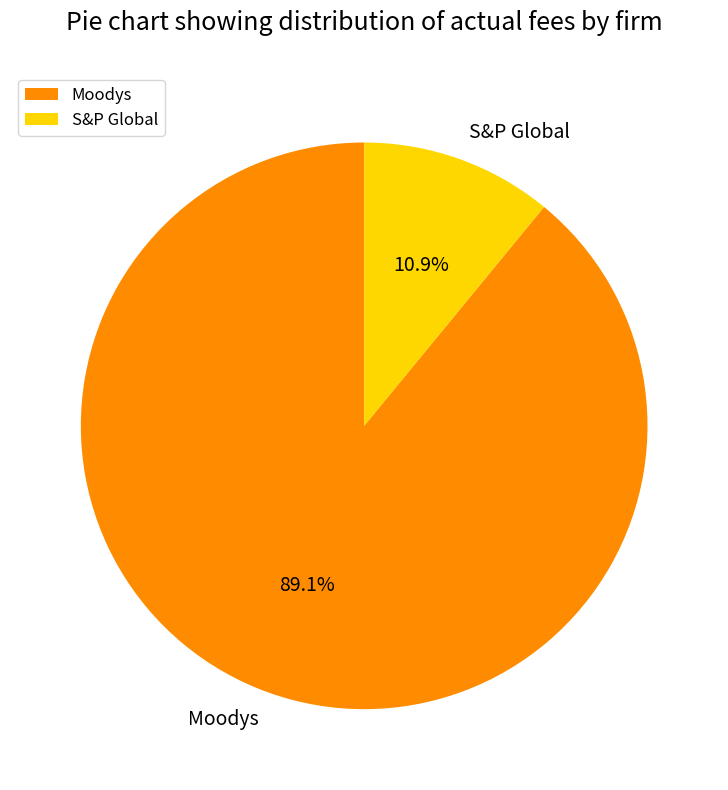

True or false: Moodys accounts for 99% of the total.

False